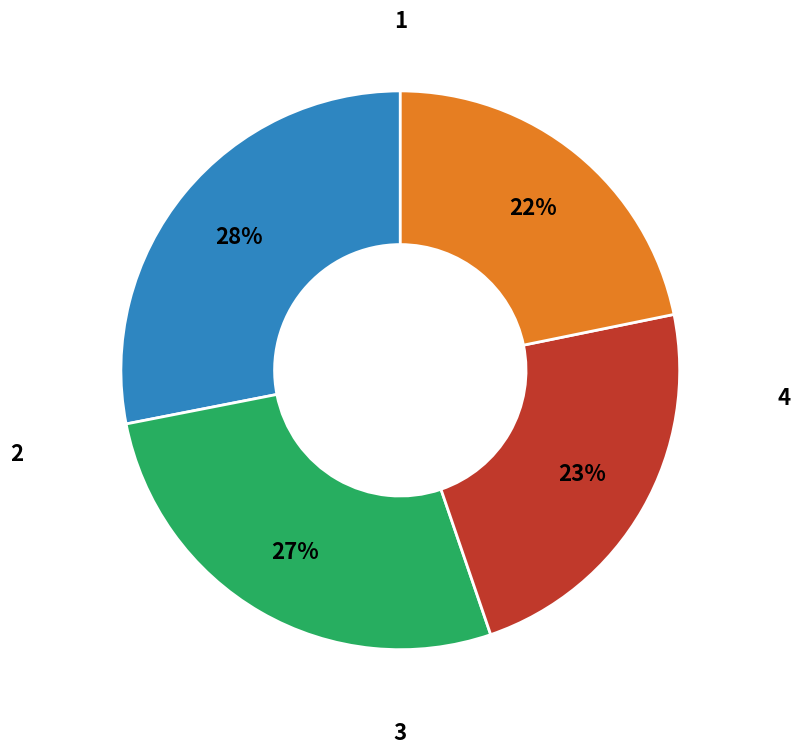

Which slice is the smallest?

4